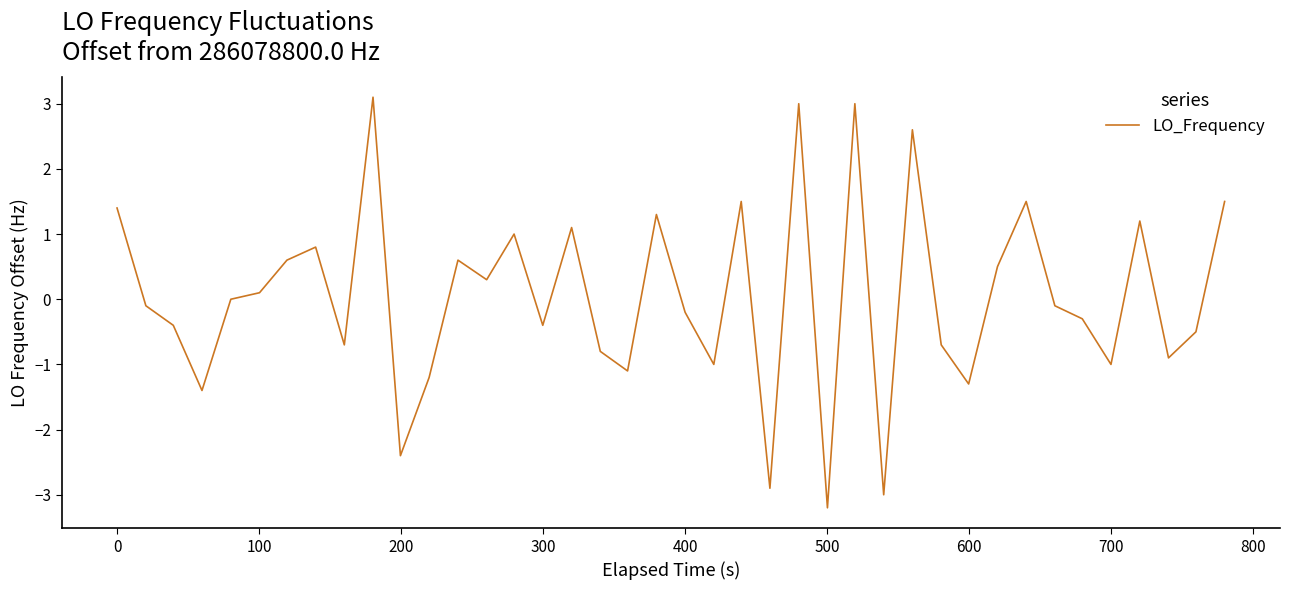

What is the minimum value shown in the chart?

-3.2